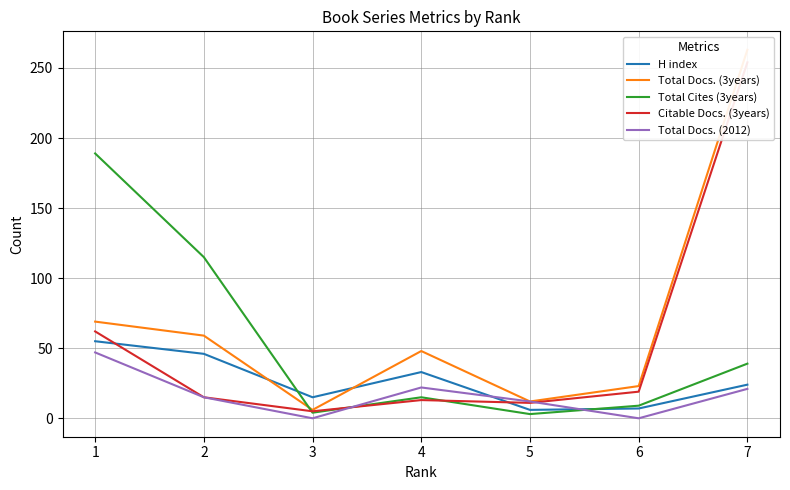

What is the difference between the maximum and minimum values in the Total Docs. (3years) series?

257